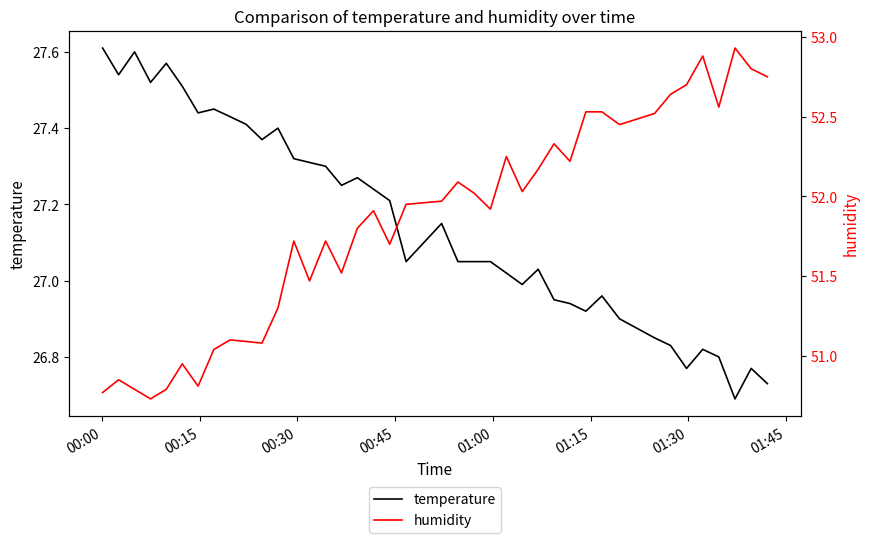

List the series in order of their peak value, highest first.

humidity, temperature